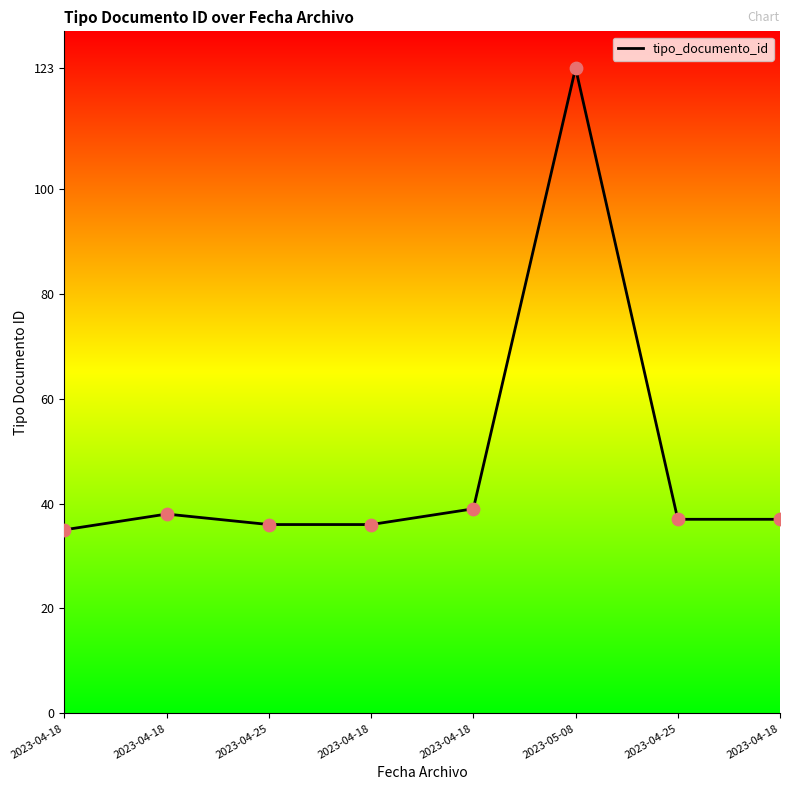

Is this an area chart (filled region under the line)?

No